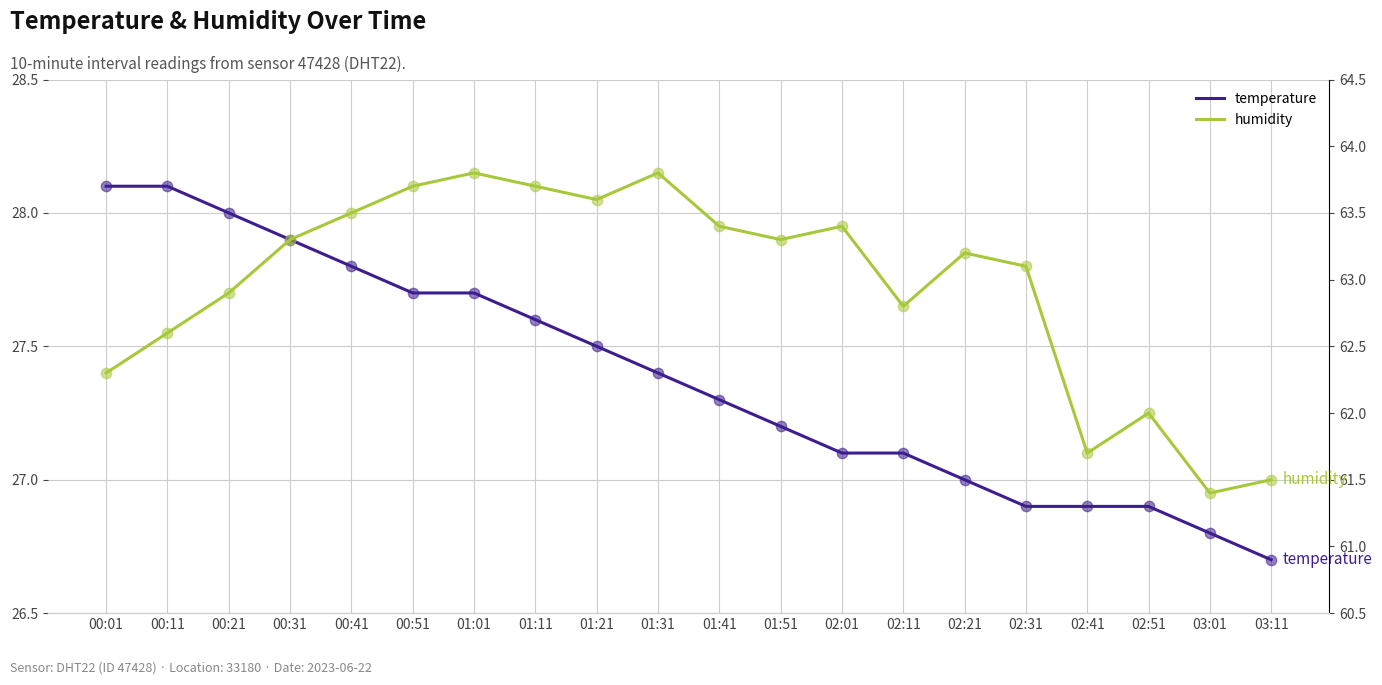

Is the value of temperature at 02:41 greater than the value of humidity at 01:41?

No